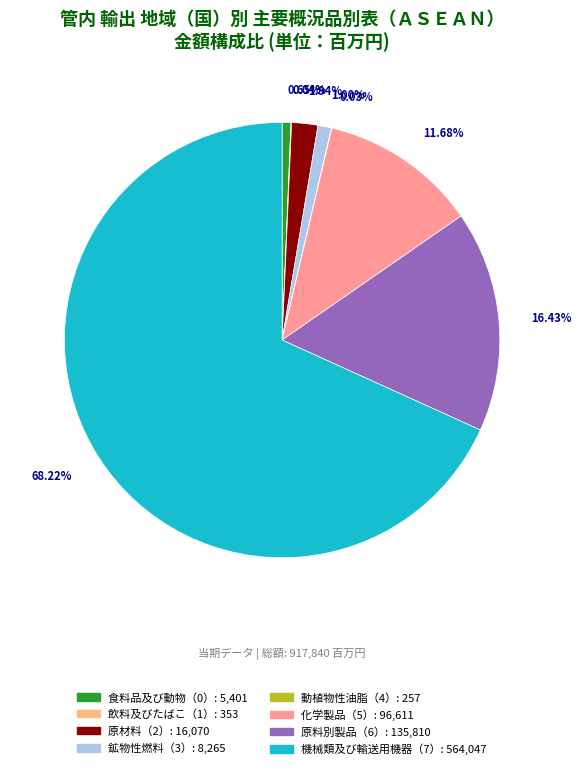

Is 化学製品（5） the majority of the pie?

No